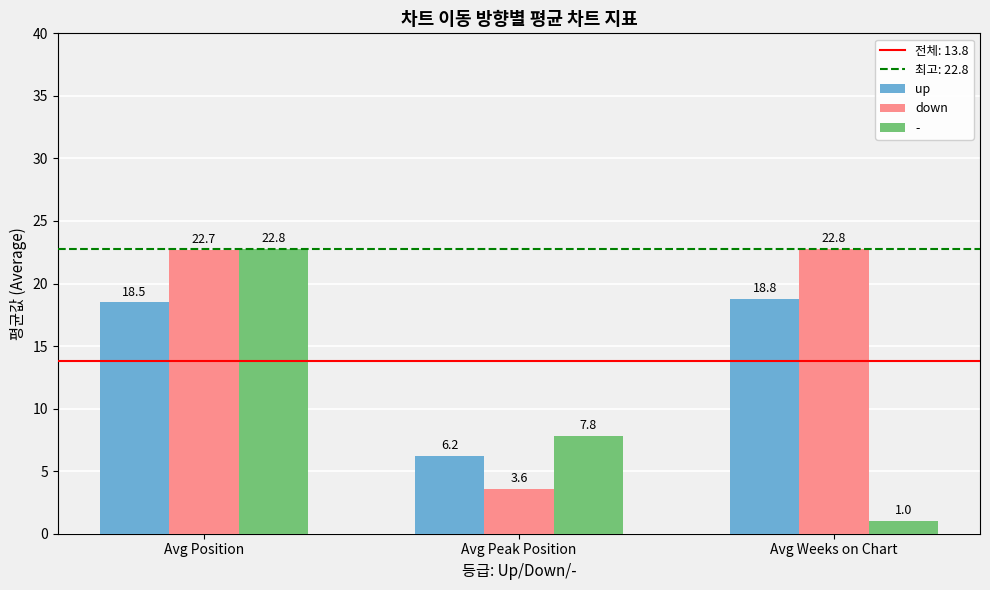

What is the average value of the down series?

16.4